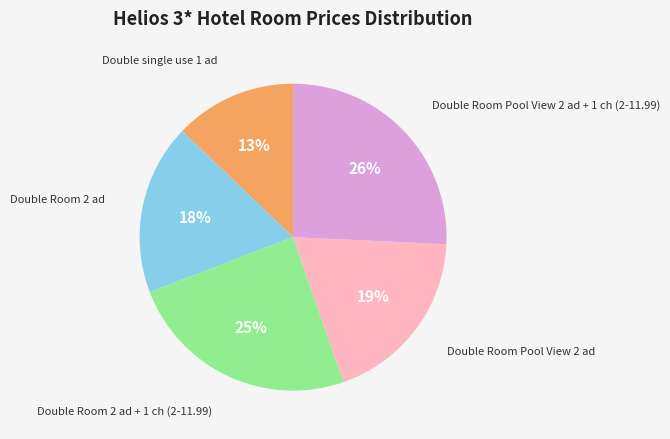

To the nearest percent, what is the difference between the largest and smallest slice percentages?

13%